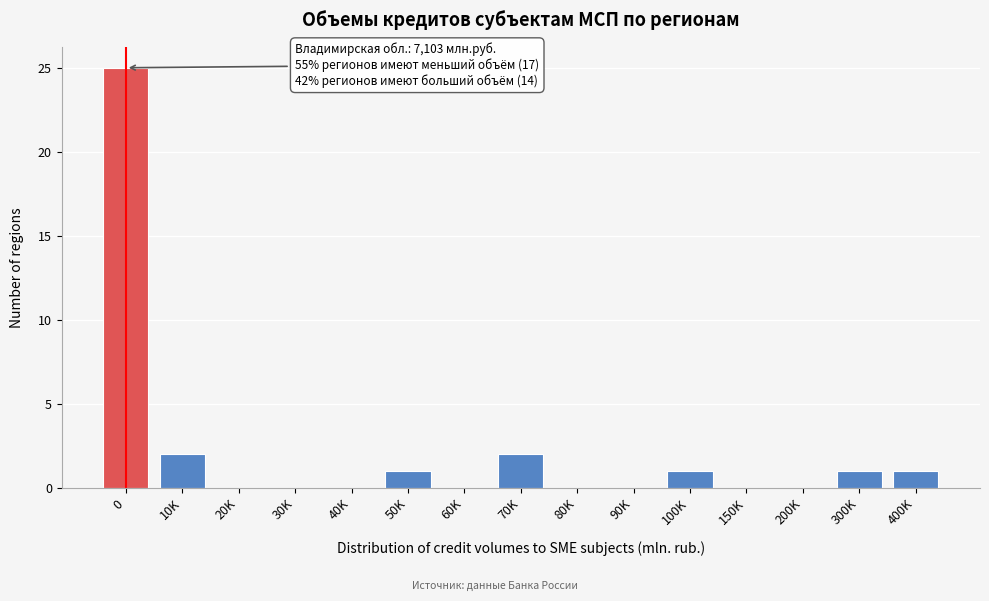

Reading left to right, list all the values displayed in this chart.

0=25	10K=2	20K=0	30K=0	40K=0	50K=1	60K=0	70K=2	80K=0	90K=0	100K=1	150K=0	200K=0	300K=1	400K=1